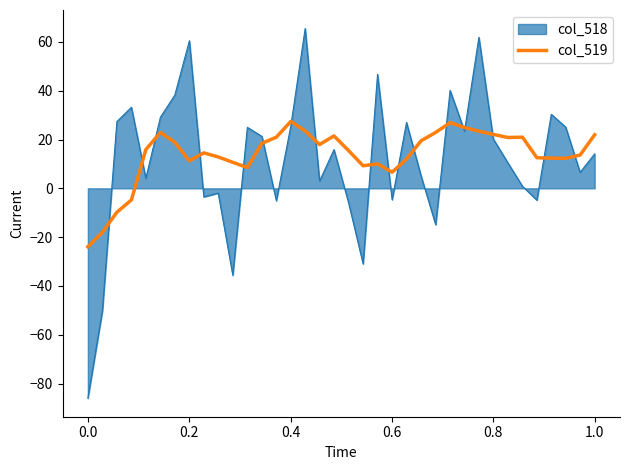

List the series in order of their peak value, lowest first.

col_519, col_518